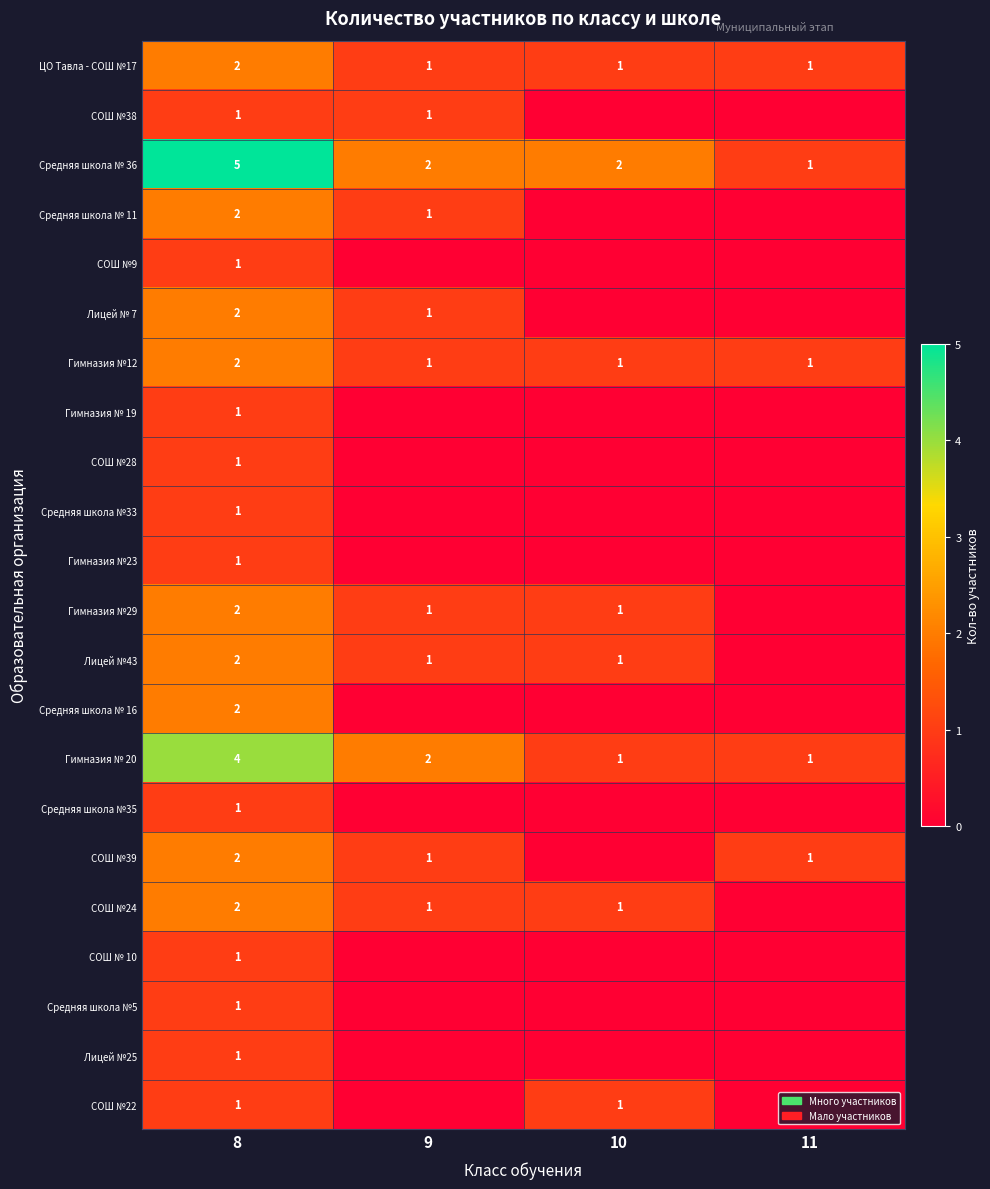

The ЦО Тавла - СОШ №17 series shows 0 at 11. True or false?

False